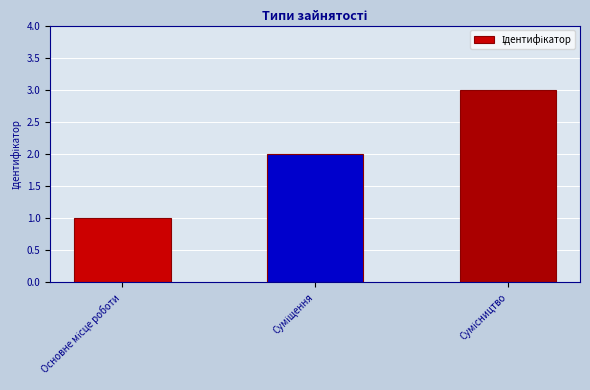

What is the sum of all values?

6